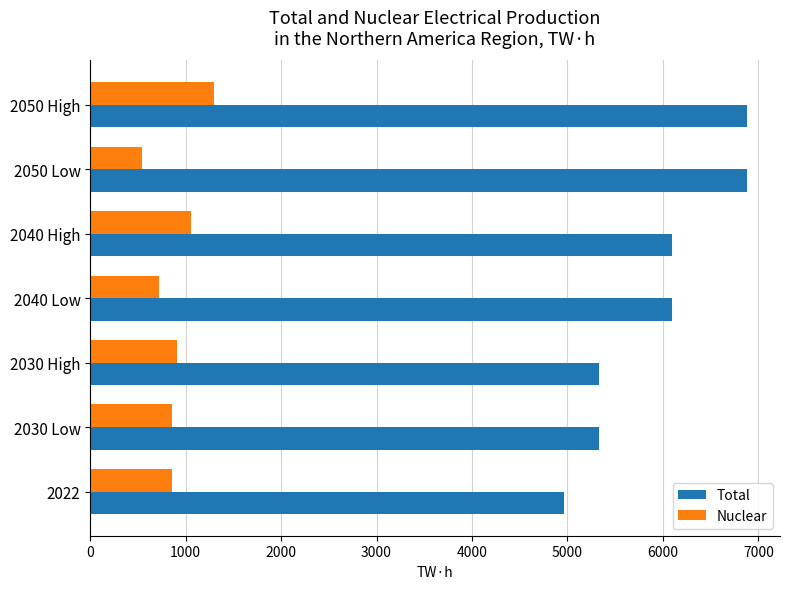

What is the sum of all Nuclear values?

6240